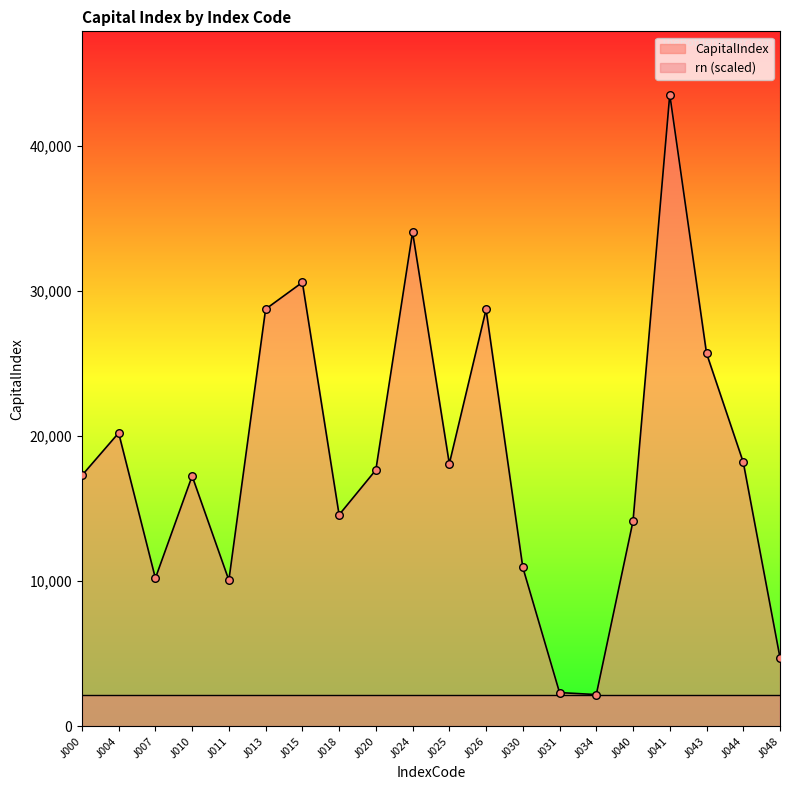

Between J024 and J030, which is larger?

J024